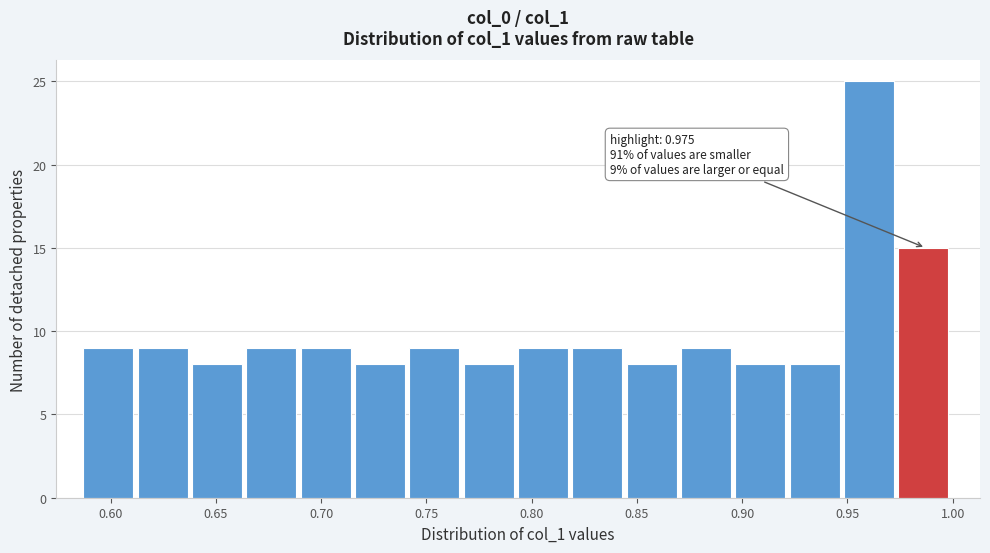

Over which range of the x-axis is the bar tallest?

0.950 to 0.975